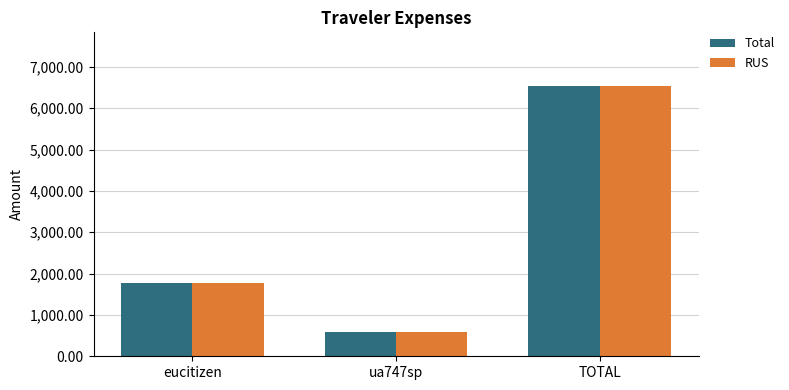

How many data points does each series have?

3